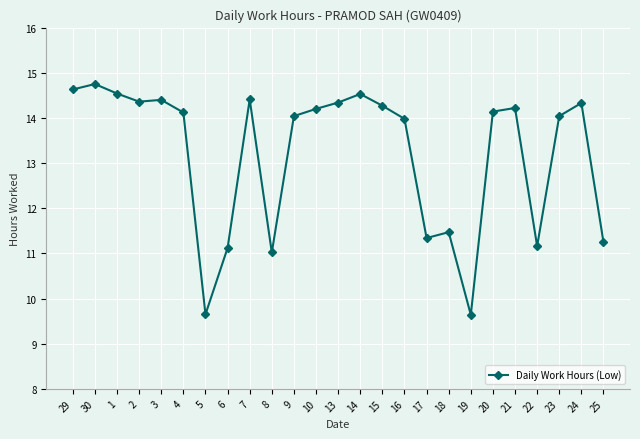

What is the smallest value displayed?

9.6